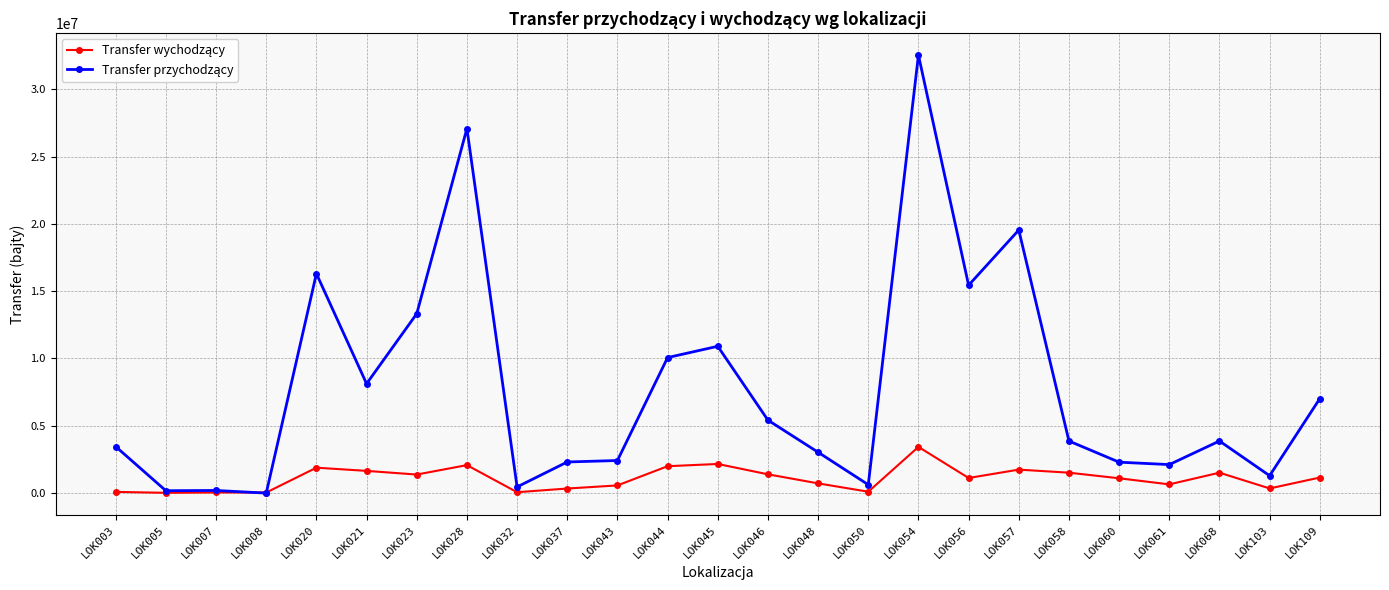

How many lines are shown in the chart?

2